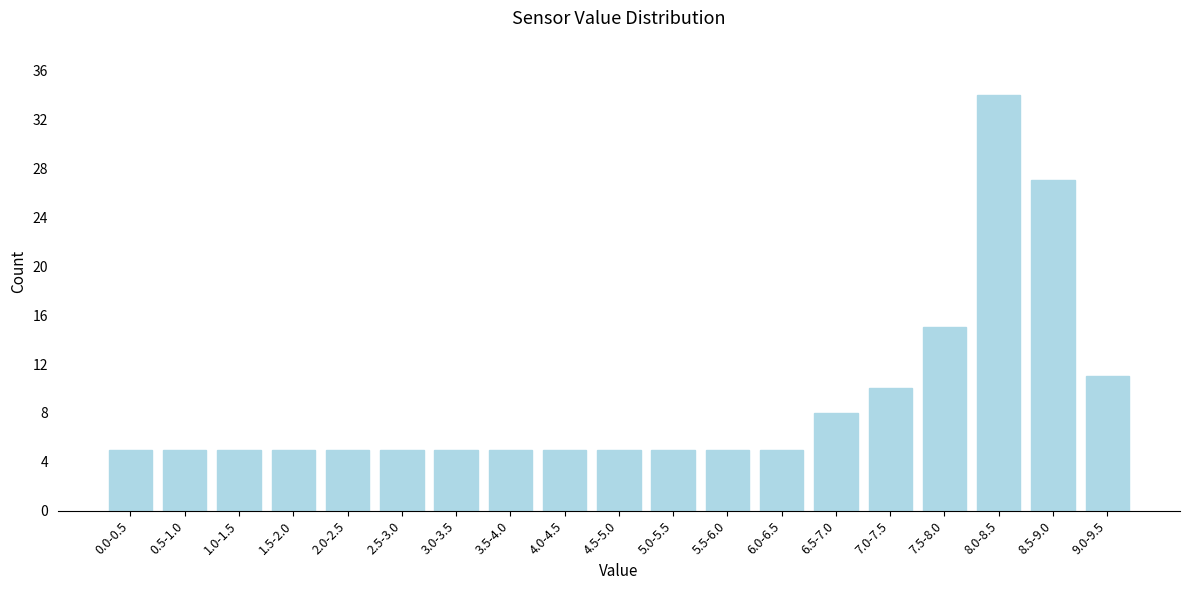

Reading left to right, transcribe all the data shown in this chart.

0.0-0.5=5	0.5-1.0=5	1.0-1.5=5	1.5-2.0=5	2.0-2.5=5	2.5-3.0=5	3.0-3.5=5	3.5-4.0=5	4.0-4.5=5	4.5-5.0=5	5.0-5.5=5	5.5-6.0=5	6.0-6.5=5	6.5-7.0=8	7.0-7.5=10	7.5-8.0=15	8.0-8.5=34	8.5-9.0=27	9.0-9.5=11